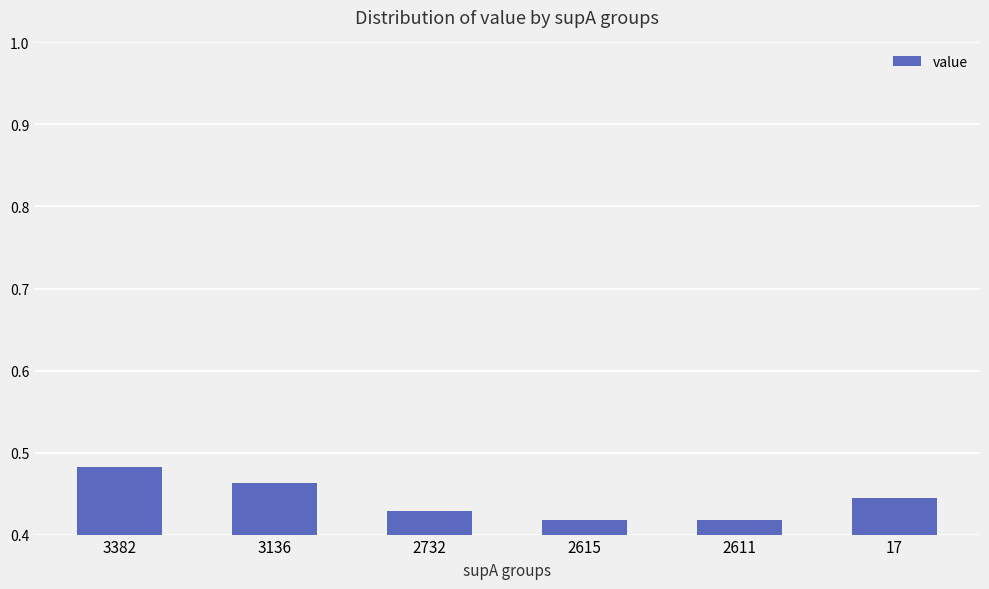

Is it true that the value at 2732 is 0.6?

False